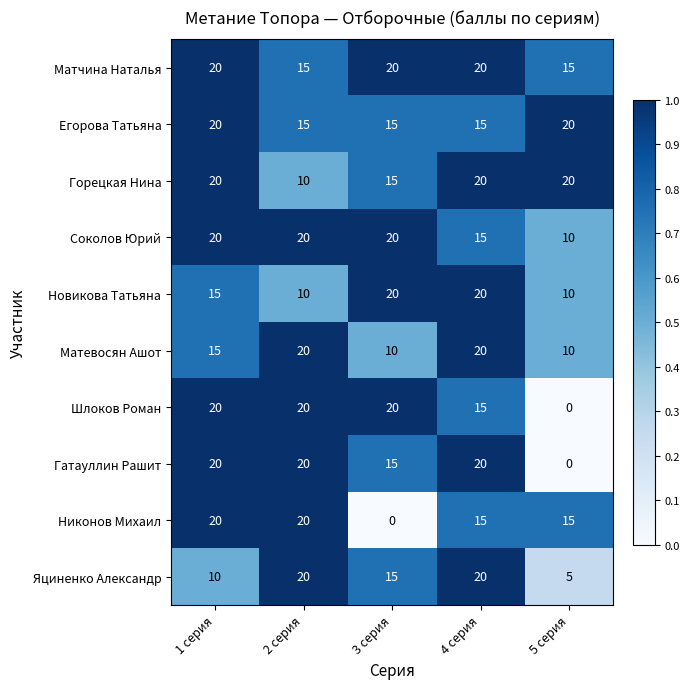

How many Новикова Татьяна values are between 10 and 20?

5